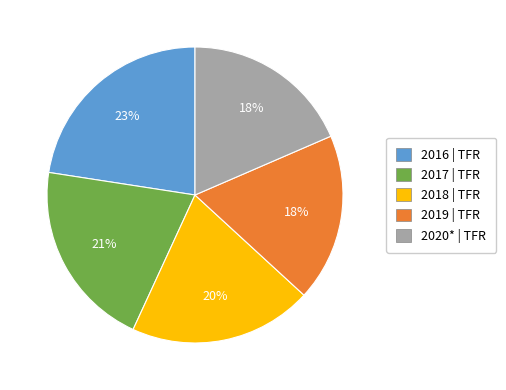

To the nearest percent, what is the difference between the 2017 and 2018 slice percentages?

1%